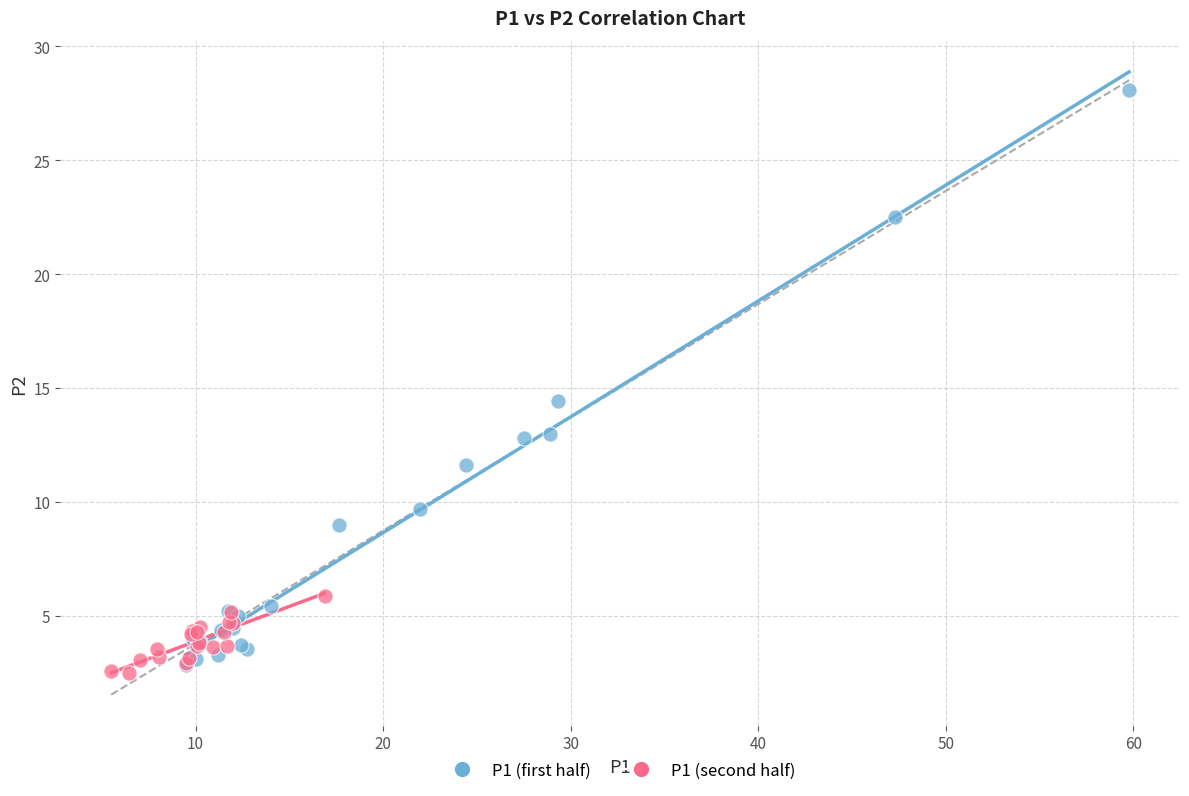

Which series contains the lowest Y value?

P1 (second half)